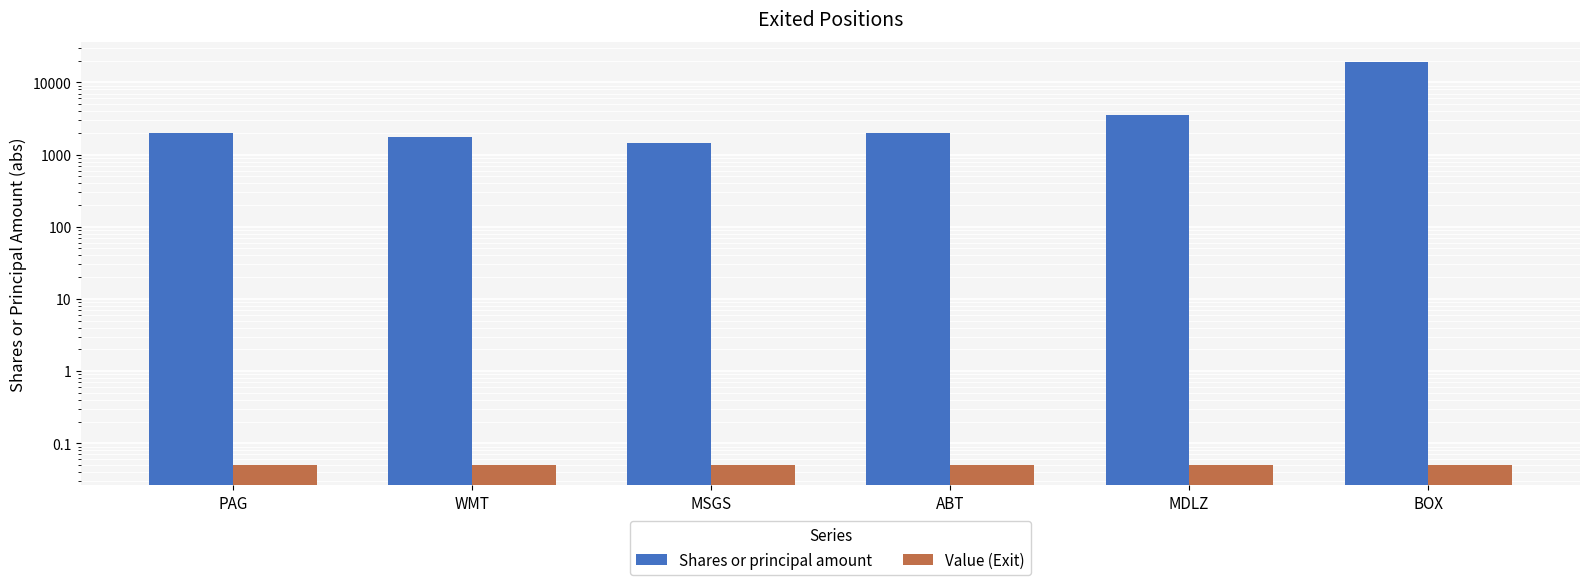

Does the chart contain any negative values?

No